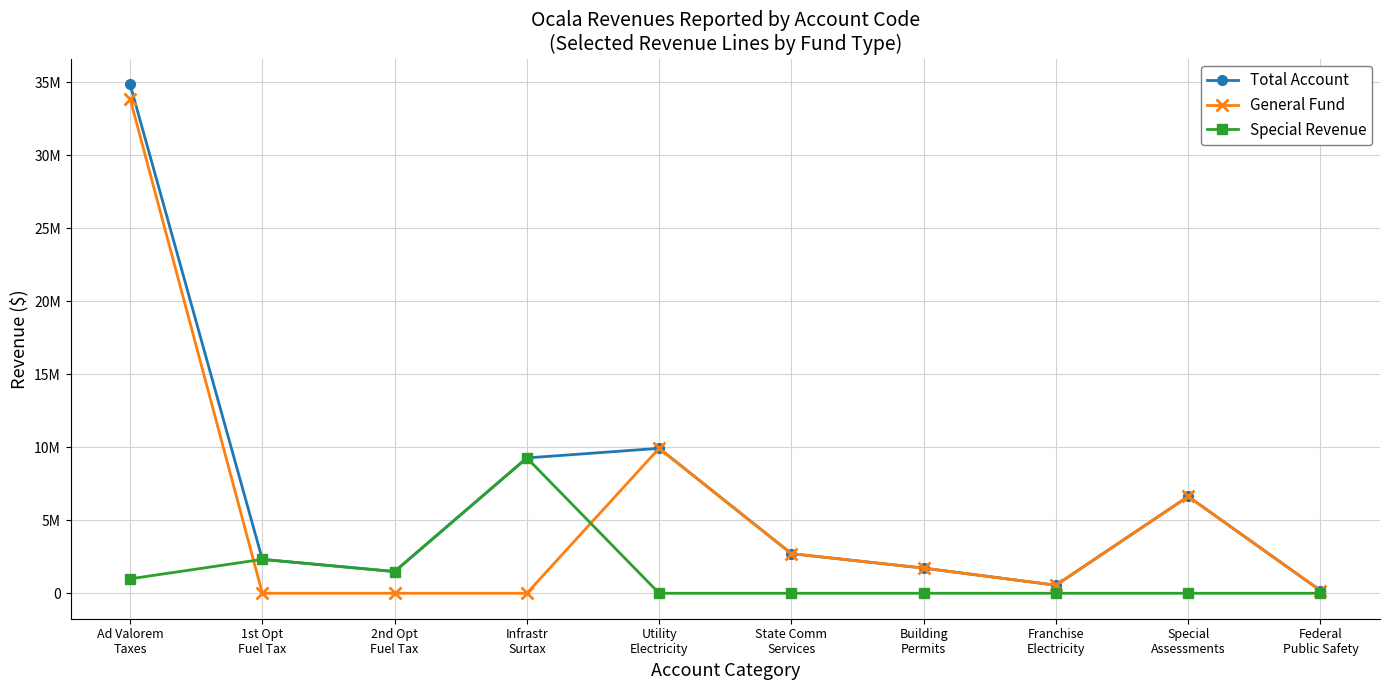

Reading left to right, list all the values displayed in this chart.

Total Account: 34874422	2322228	1487294	9271128	9929284	2713821	1722947	552000	6631207	182145
General Fund: 33885678	0	0	0	9929284	2713821	1722947	552000	6631207	182145
Special Revenue: 988744	2322228	1487294	9271128	0	0	0	0	0	0